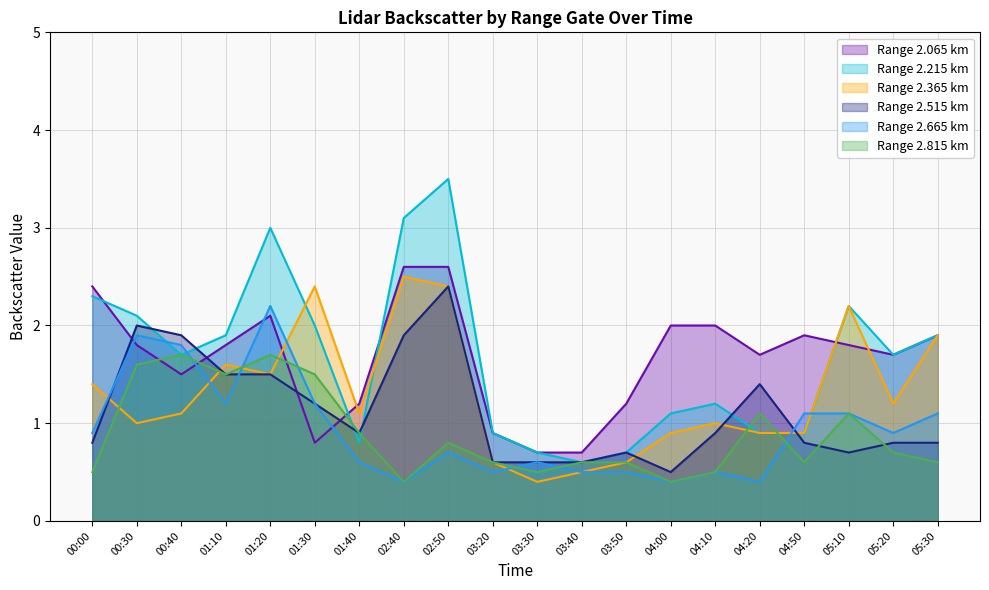

Which category has the highest value in the 2.365 series?

02:40